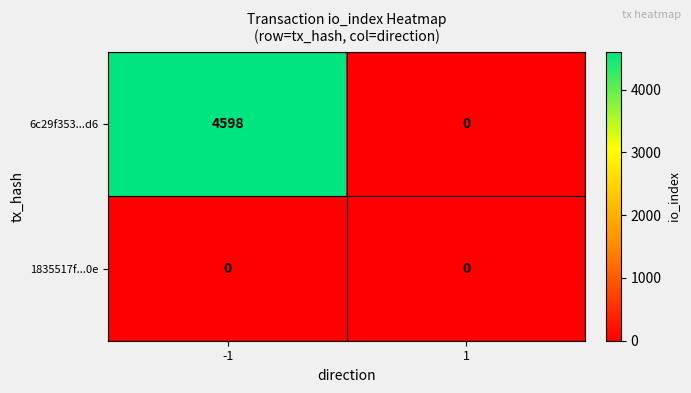

What is the maximum value shown in the chart?

4598